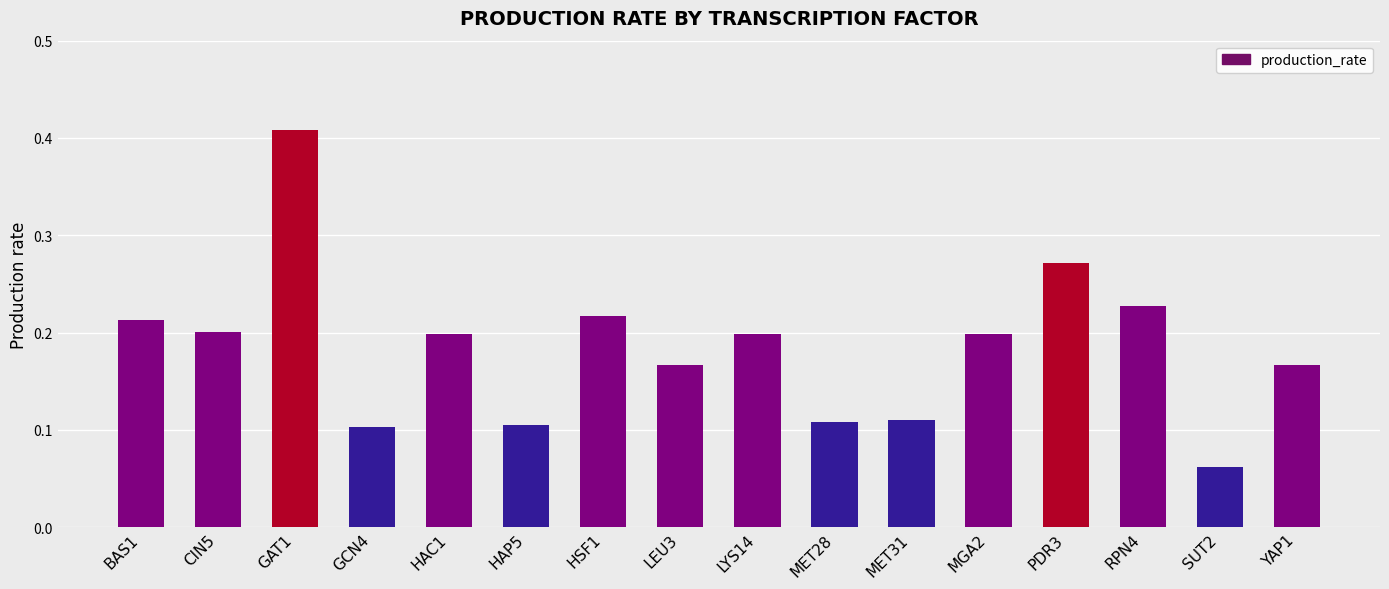

How many bars are there in total?

16